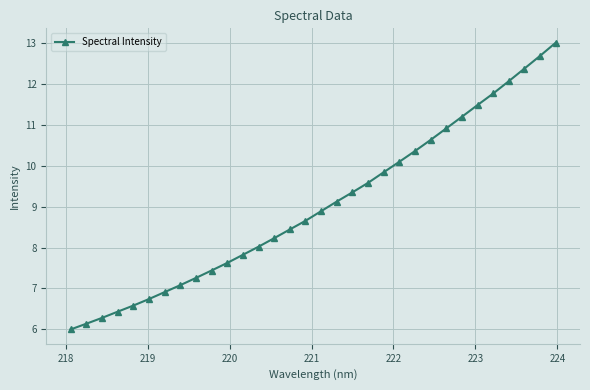

What is the value of the 19th point from the left?

9.3